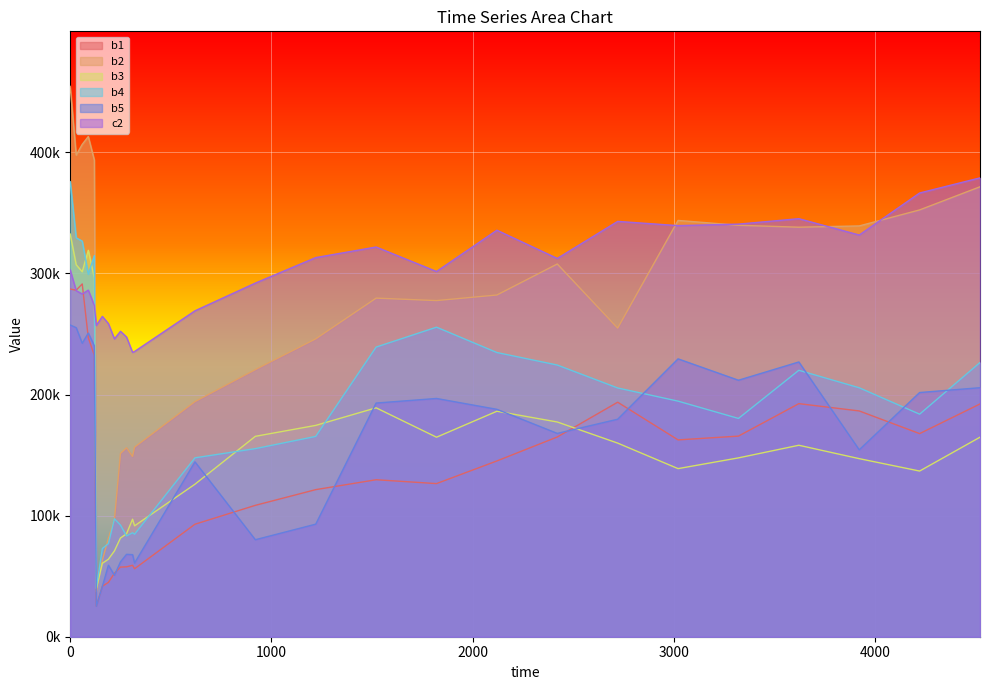

At which label does b3 reach its minimum?

130